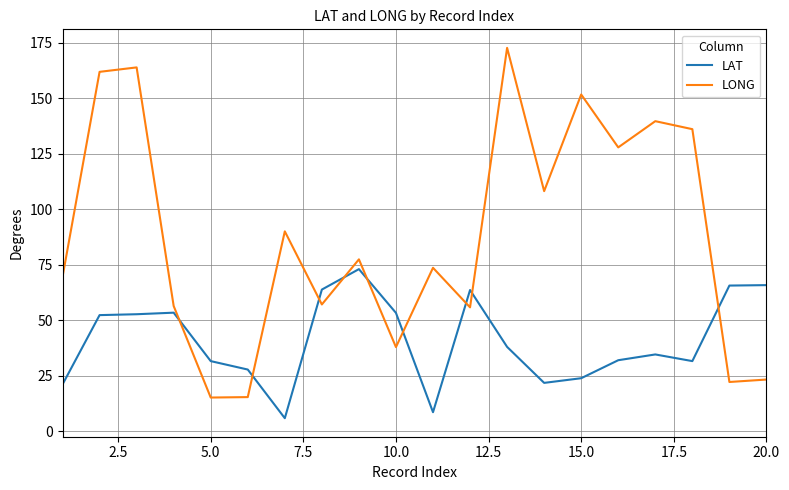

List the series in order of their overall mean, lowest first.

LAT, LONG